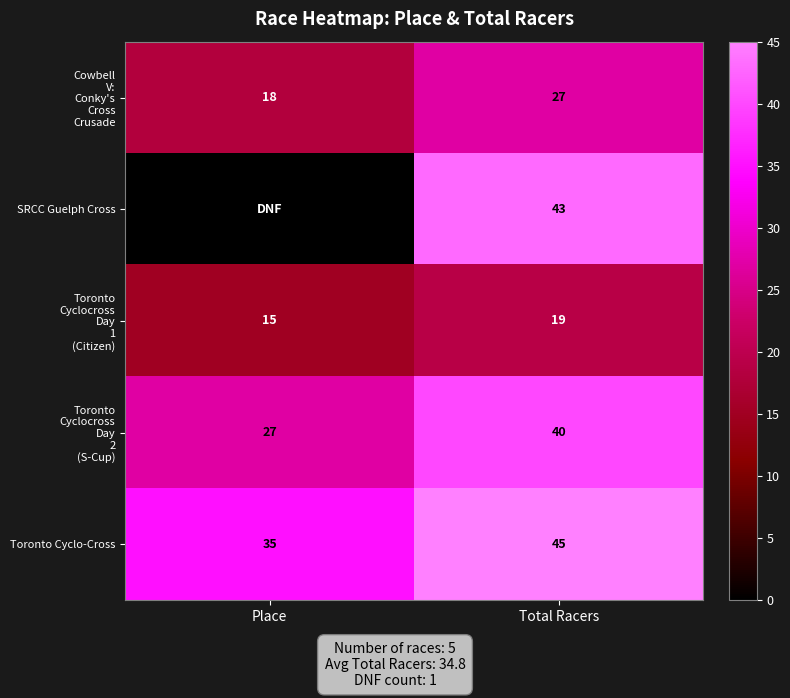

What is the average value of the Toronto Cyclo-Cross series?

40